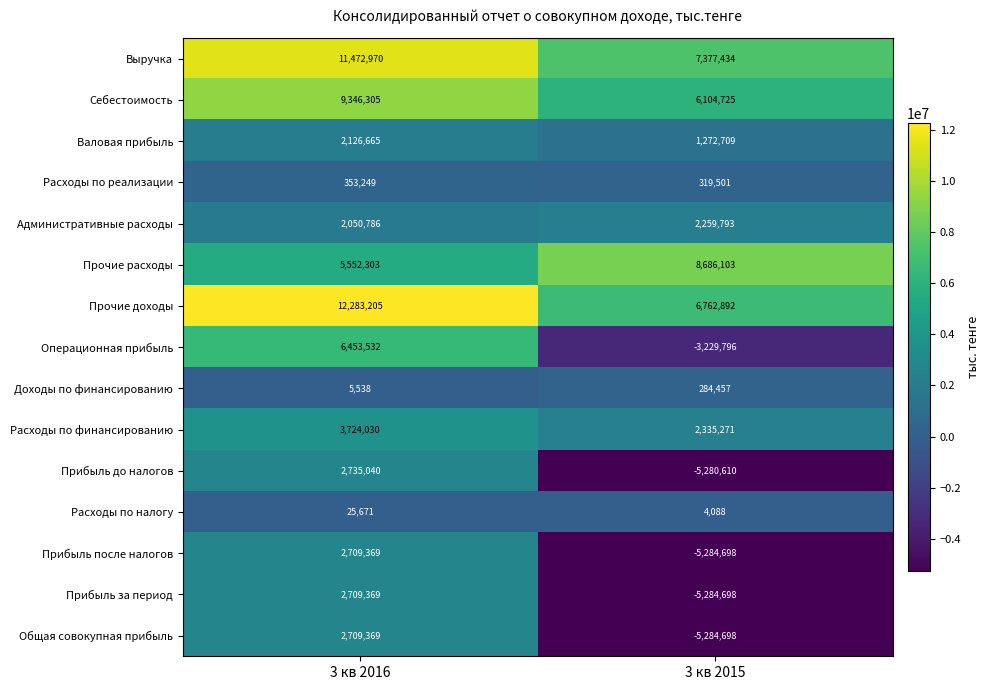

Which category has the lowest value across all series?

3 кв 2015